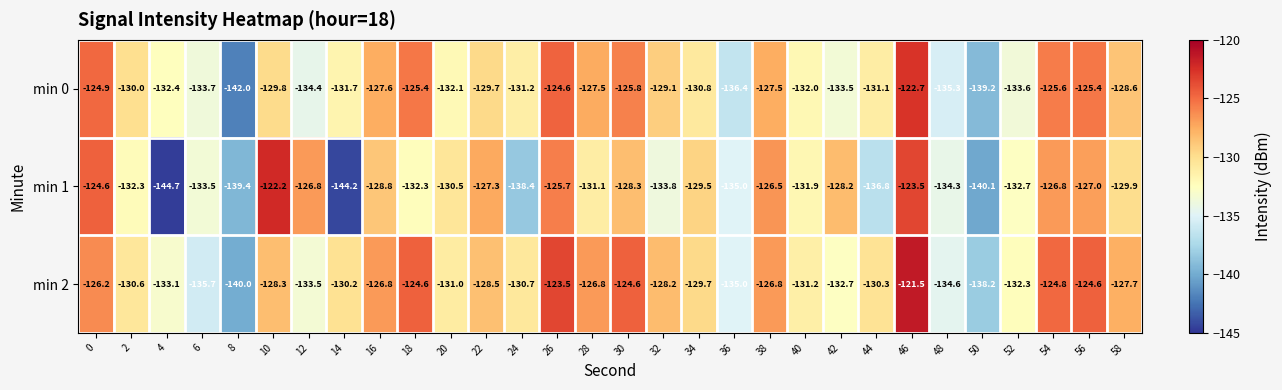

What is the maximum value shown in the chart?

-121.5